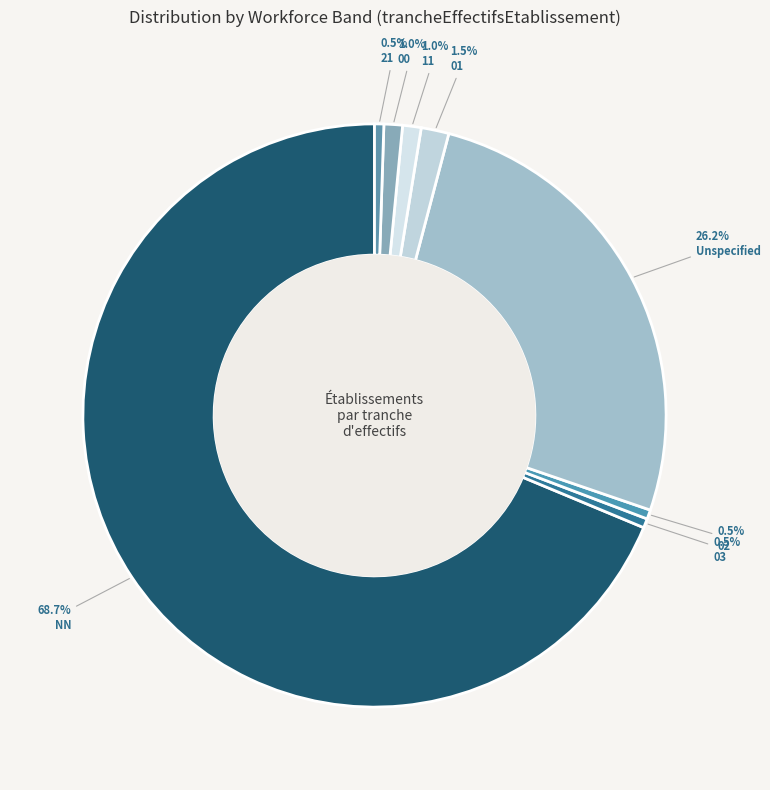

Count the number of slices in the pie.

8